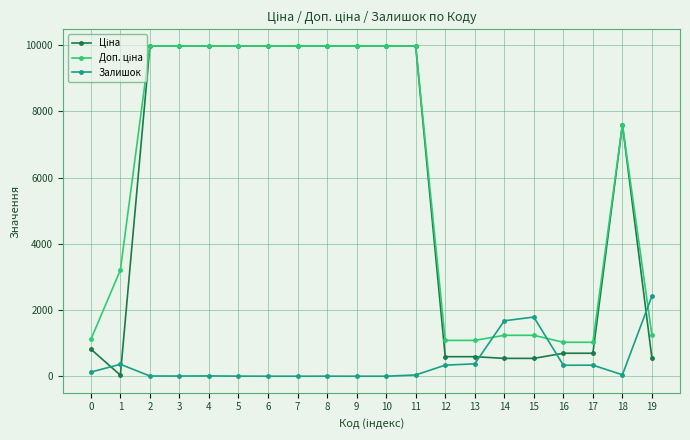

What is the maximum value shown in the chart?

9975.0